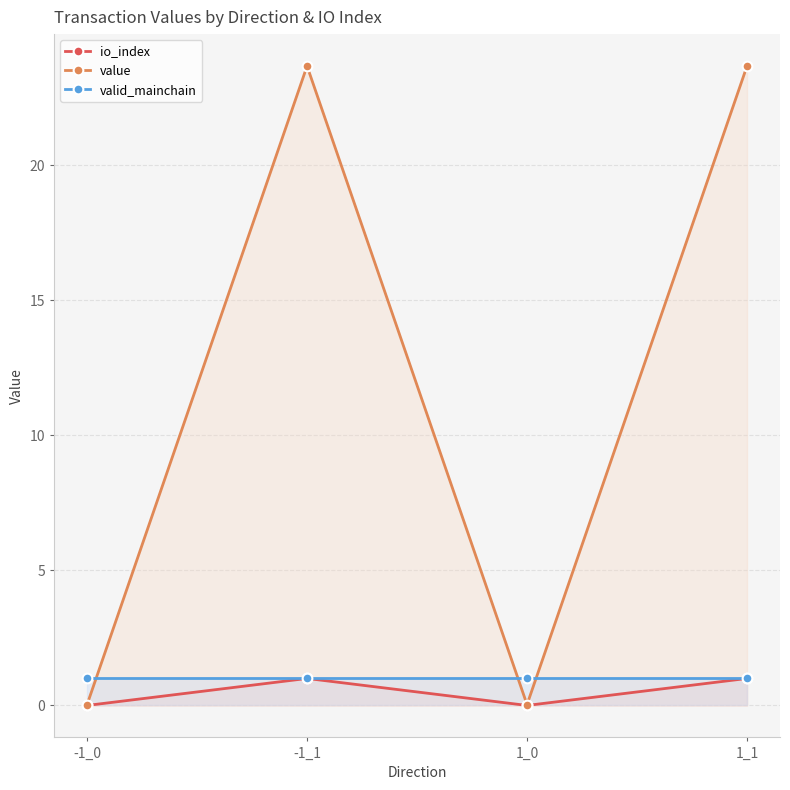

What is the average value of the valid_mainchain series?

1.0